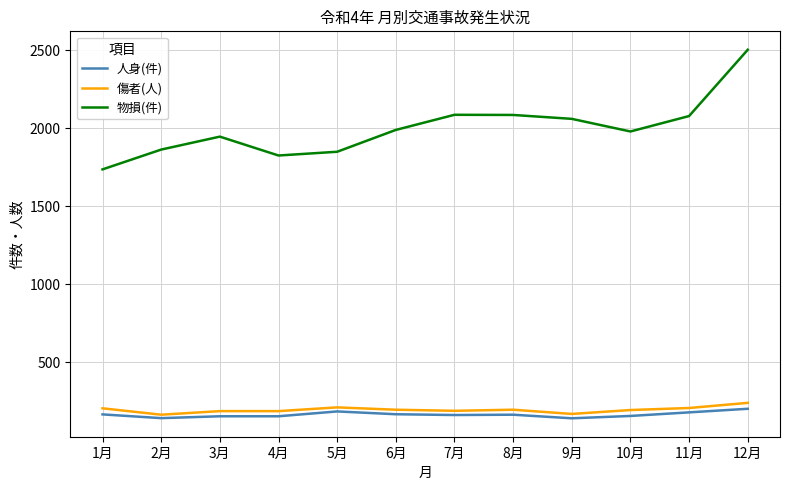

List the series in order of their peak value, lowest first.

人身(件), 傷者(人), 物損(件)